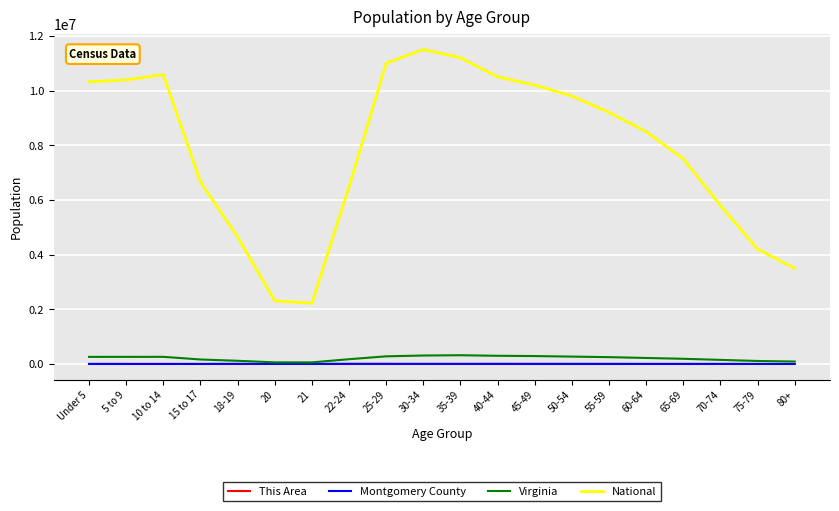

What value does the National series have at 5 to 9?

10389638